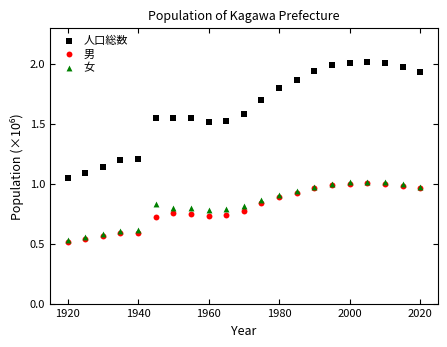

What are all the series names shown in the legend?

人口総数, 男, 女